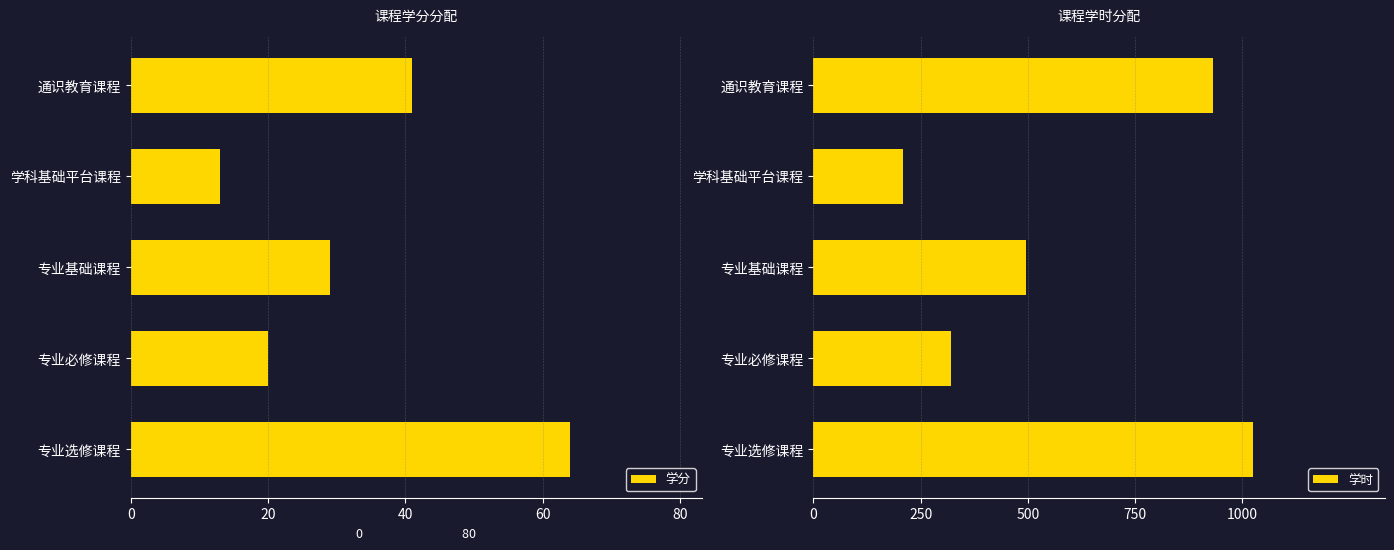

Is it true that 学分 equals 50 at 专业基础课程?

False